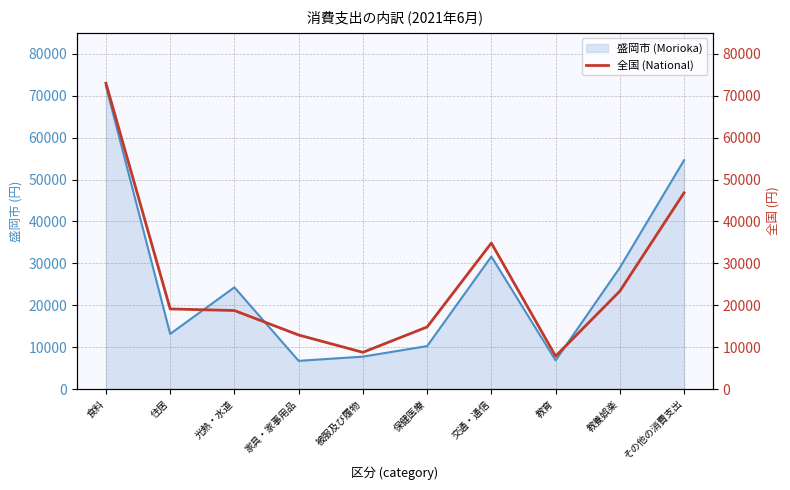

Is it true that 盛岡市 (Morioka) equals 24279 at 光熱・水道?

True